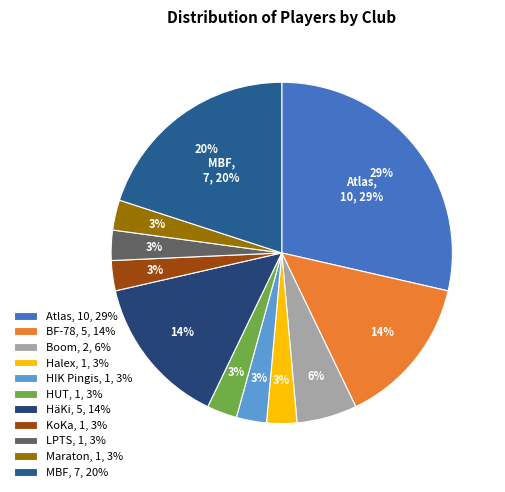

How many segments does this pie chart have?

11